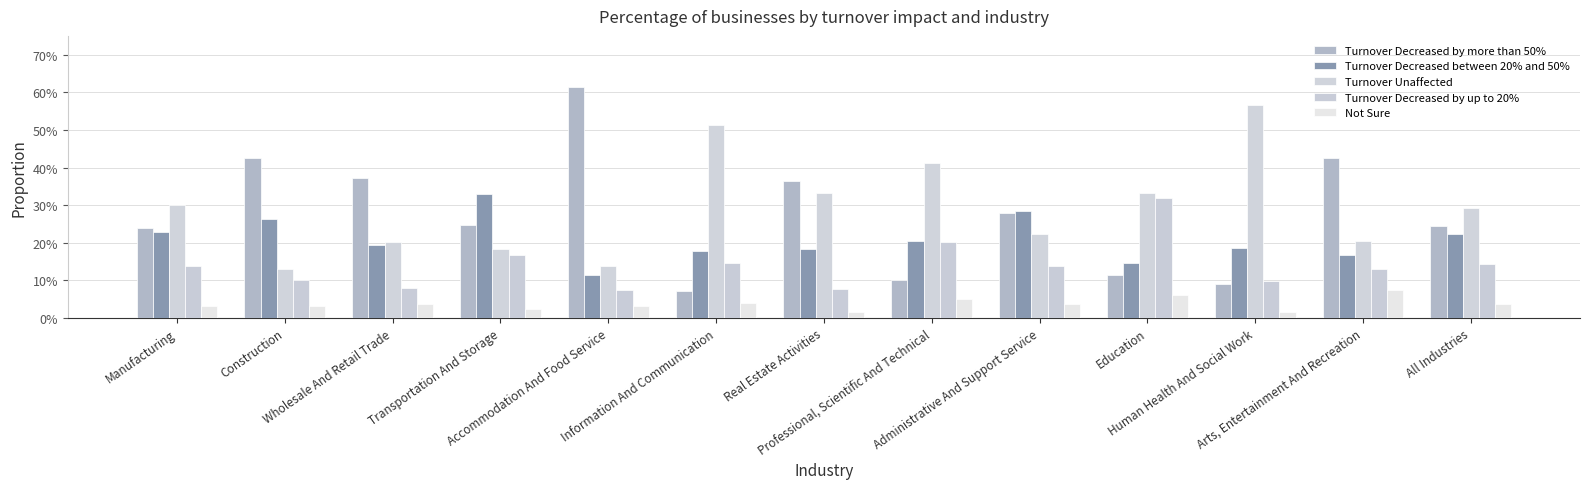

Does the chart contain any negative values?

No